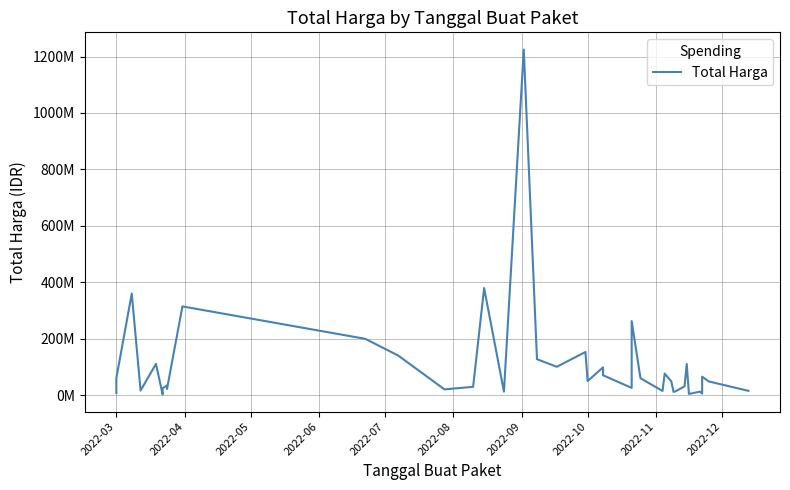

What is the maximum value shown in the chart?

1224682000